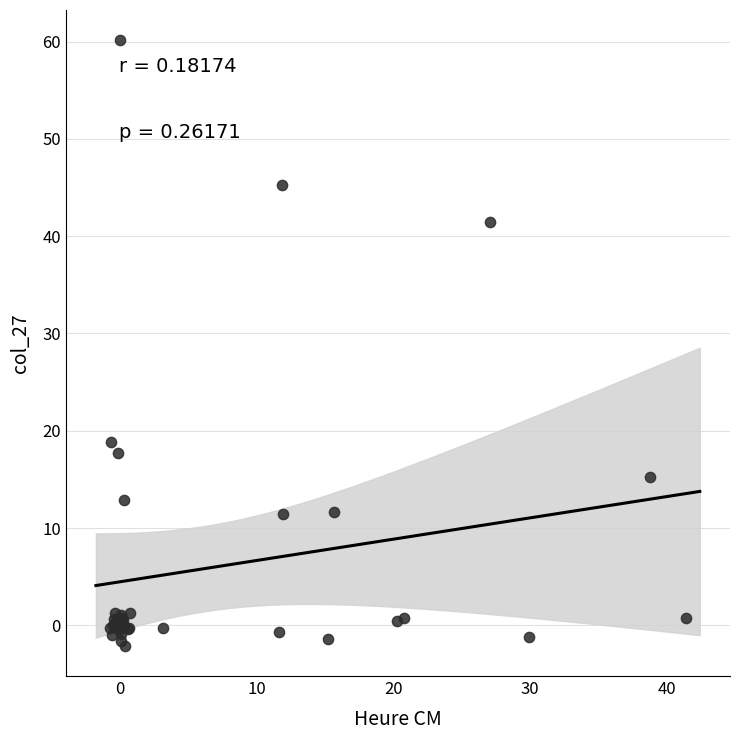

What Y value in the scatter plot is closest to 29?

18.8